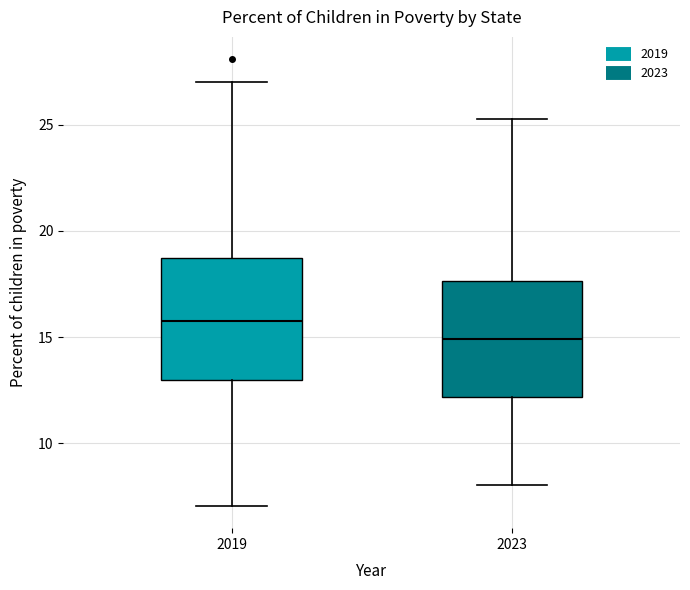

Which box's median line is the lowest?

2023